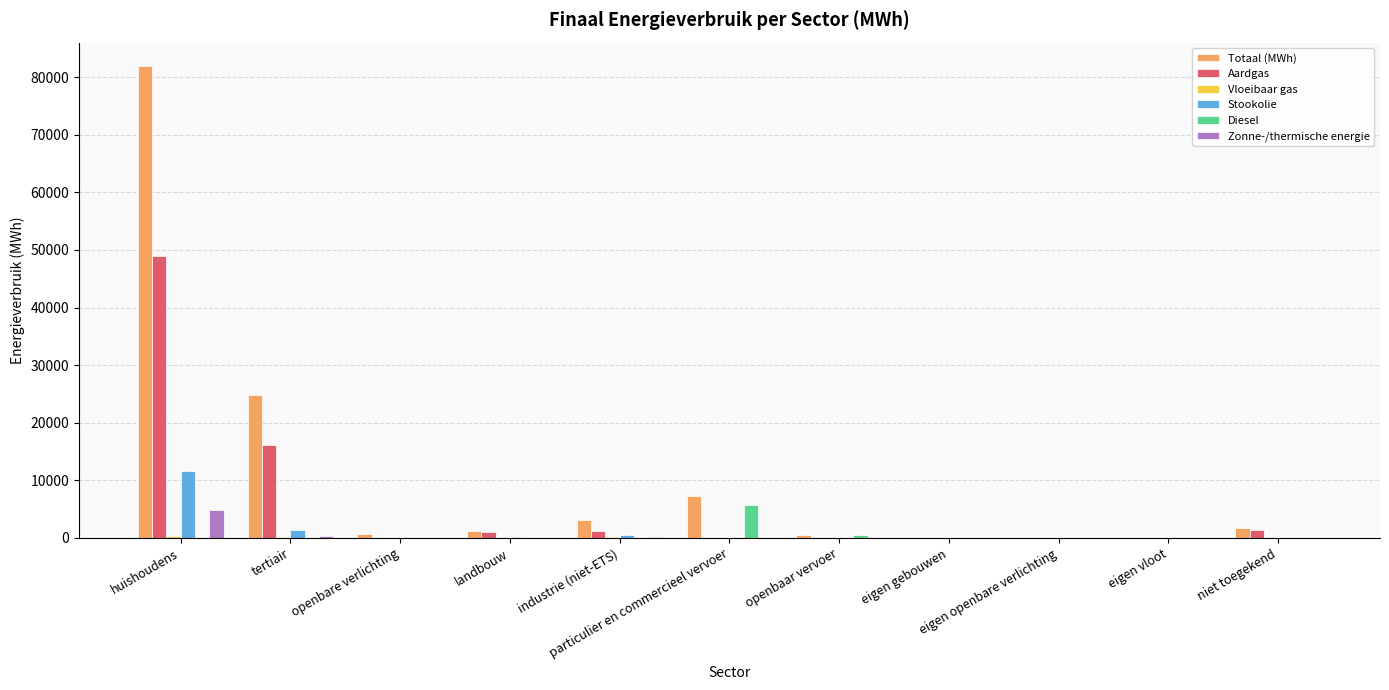

What is the sum of all Aardgas values?

68634.4